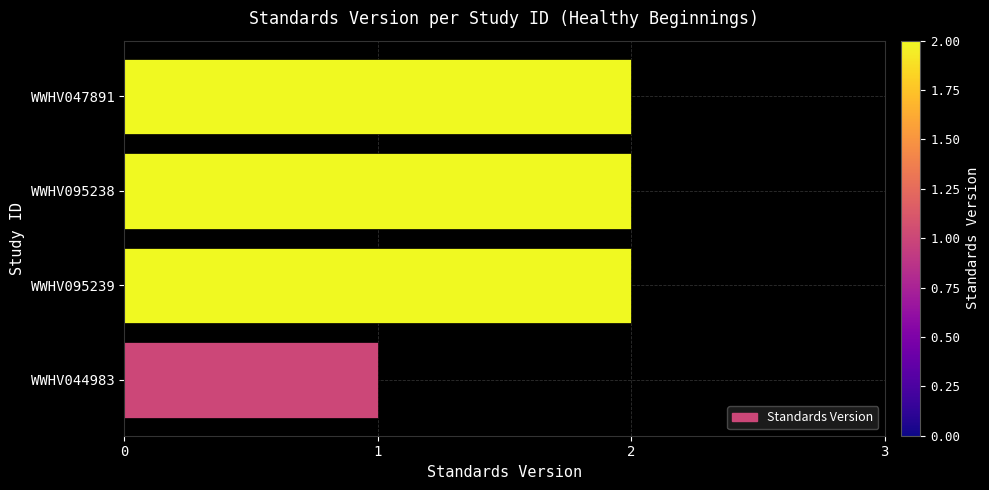

At which category does the chart reach its minimum across all series?

WWHV044983